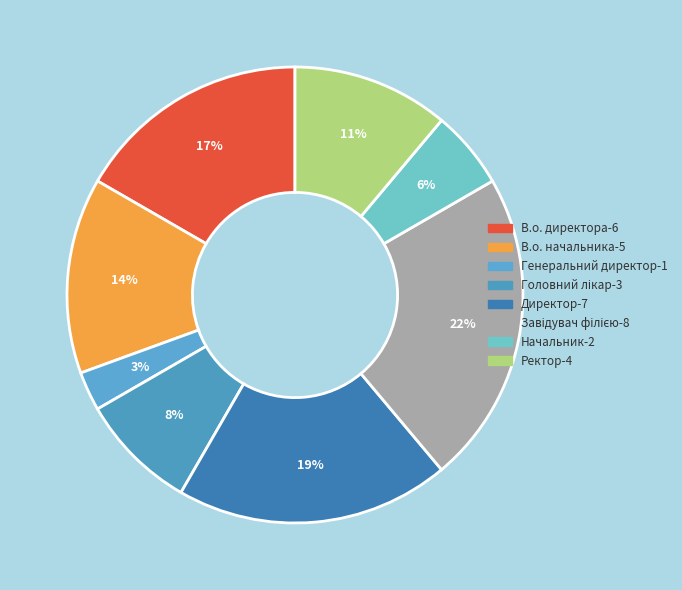

Count the number of slices in the pie.

8